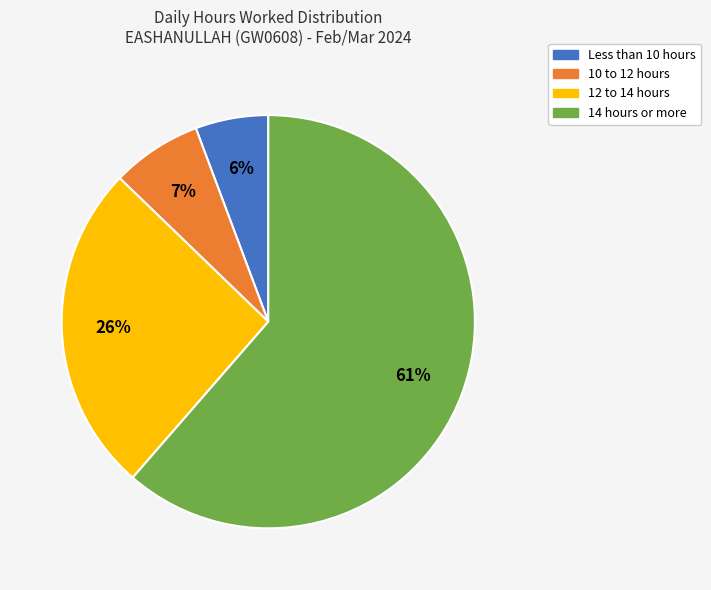

How many segments does this pie chart have?

4